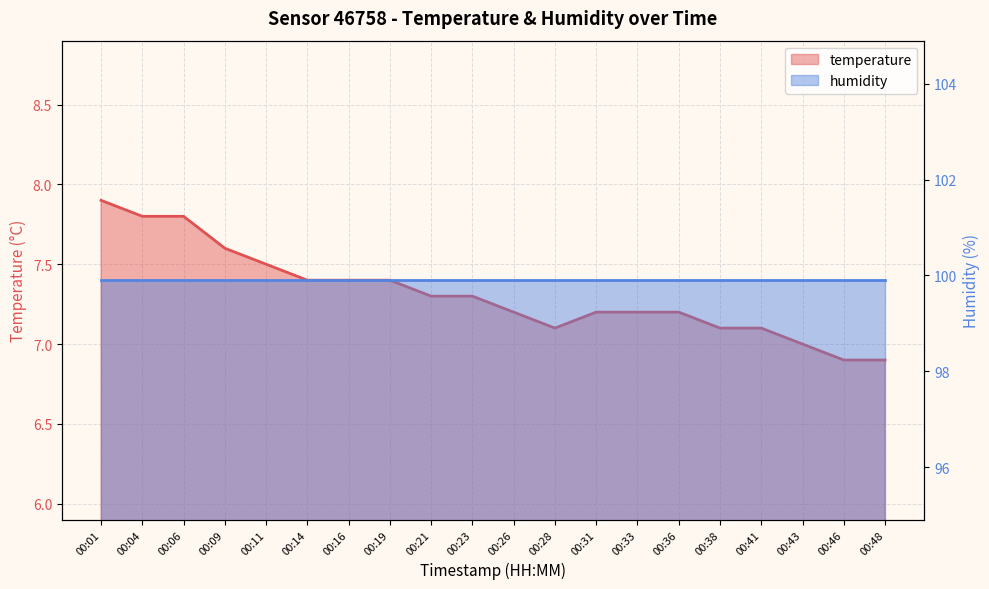

True or false: there are more than 2 points higher than both neighbors.

False